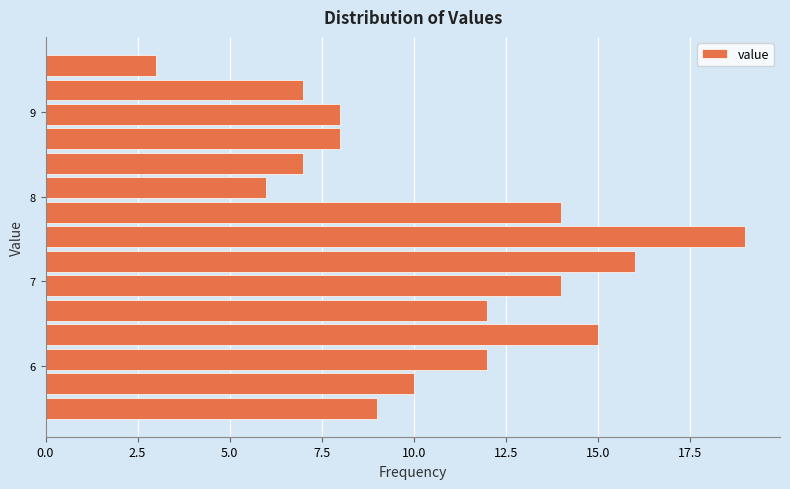

Around what value on the y-axis is the longest bar? Give the approximate position of its centre, as read against the axis.

7.5